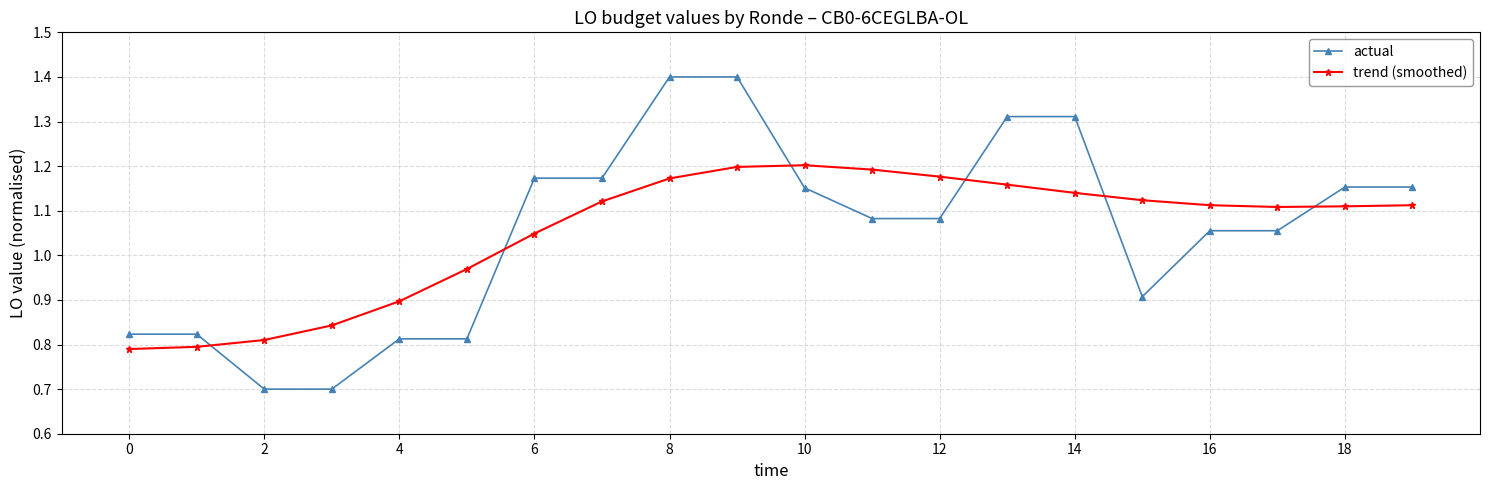

True or false: actual and trend (smoothed) intersect in this chart.

True